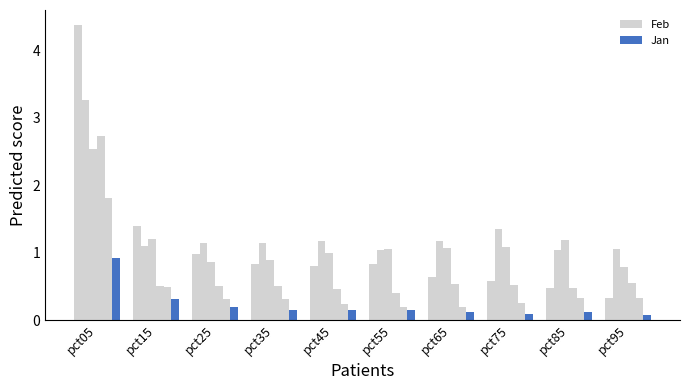

Which category has the highest value in the Feb series?

pct05